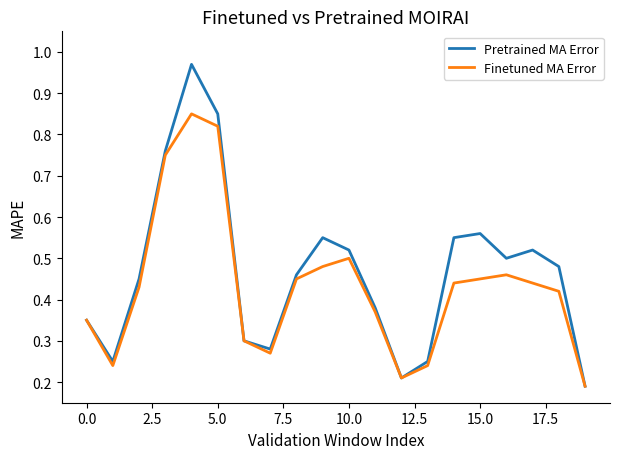

Which series has the largest range (max minus min)?

Pretrained MA Error